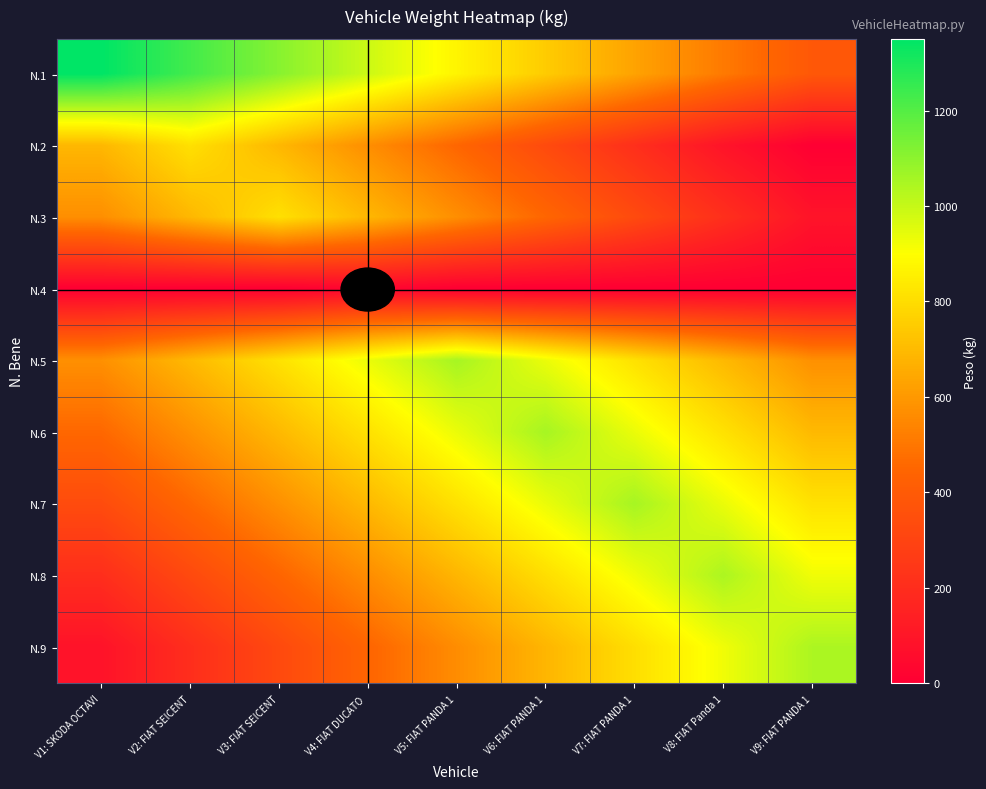

What is the total value across all series at V8: FIAT Panda 1?

5225